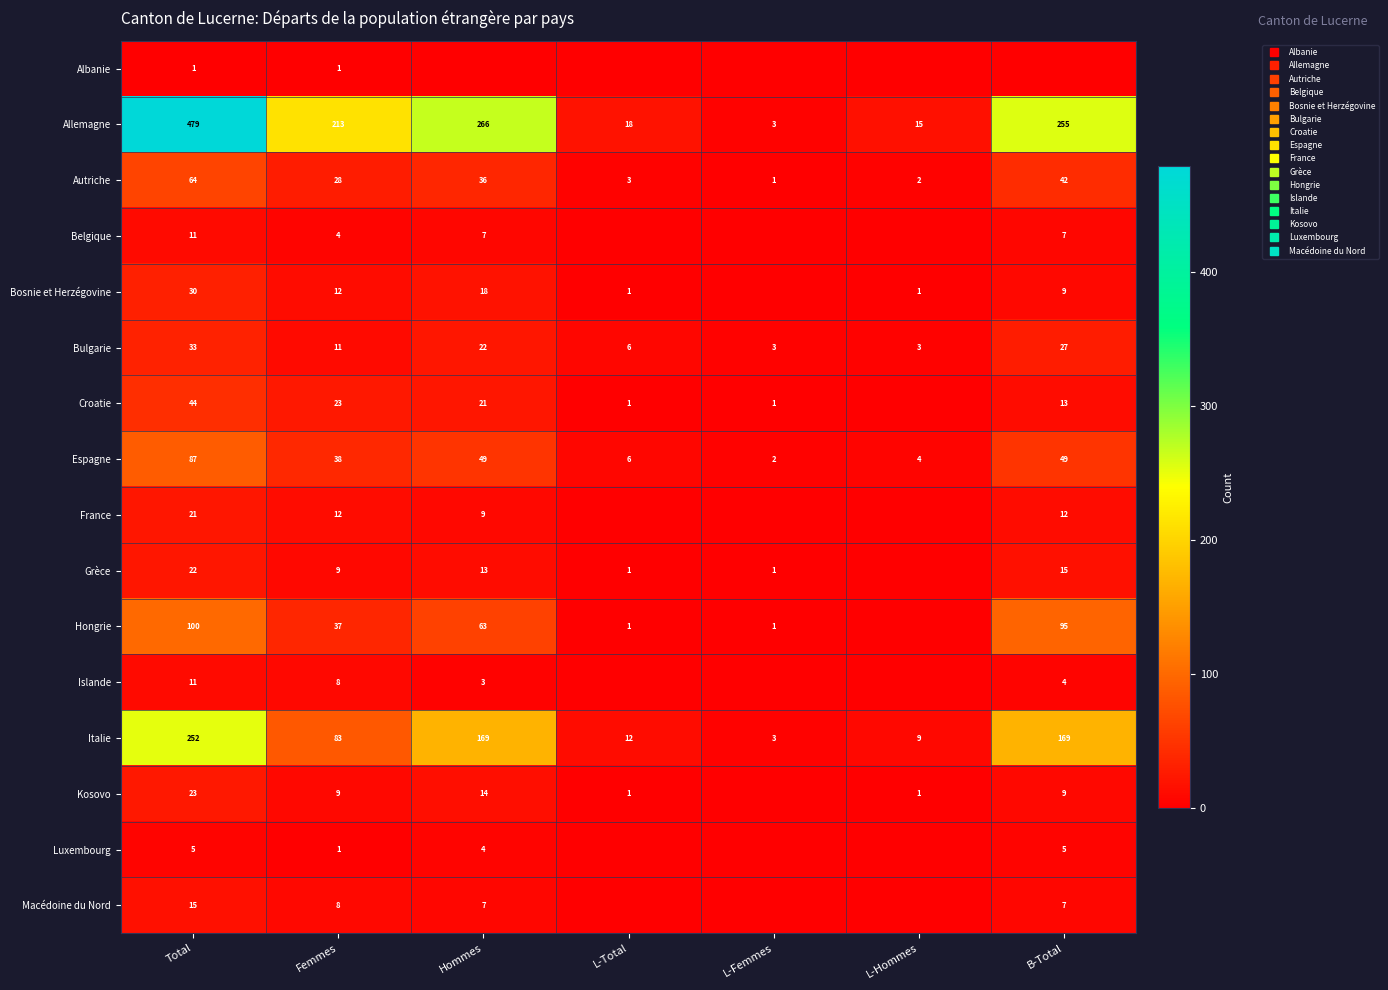

What is the lowest value of the Autriche series?

1